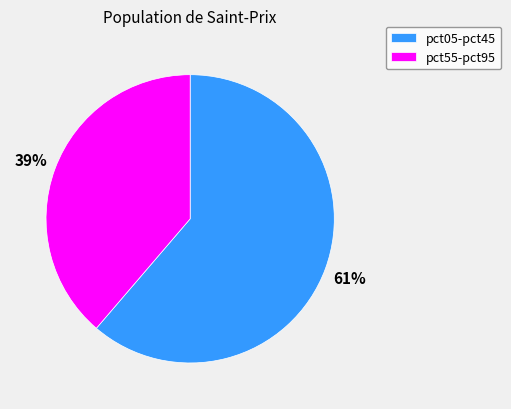

Count the number of slices in the pie.

2